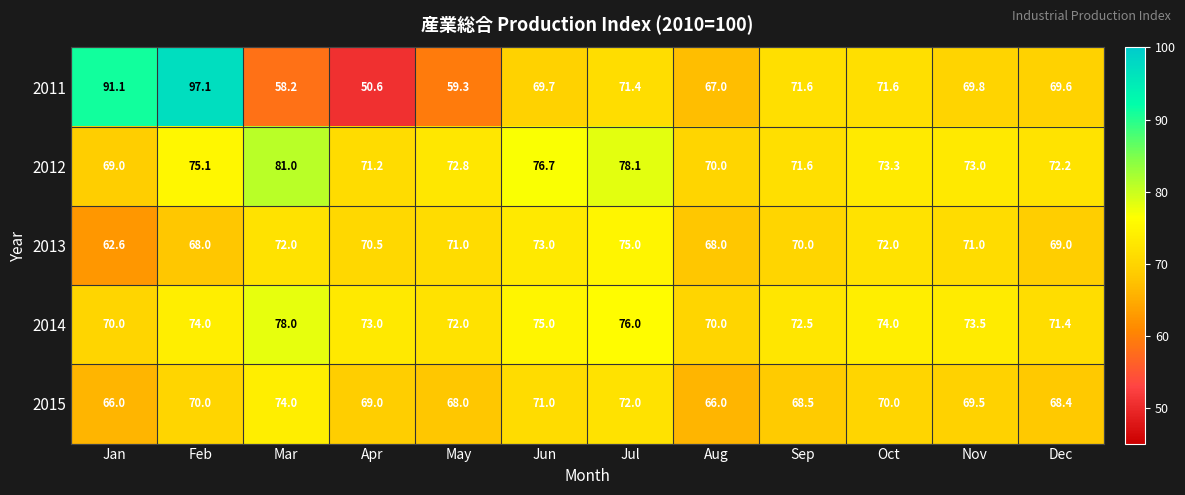

Between May and Nov, which series saw the biggest shift?

2011